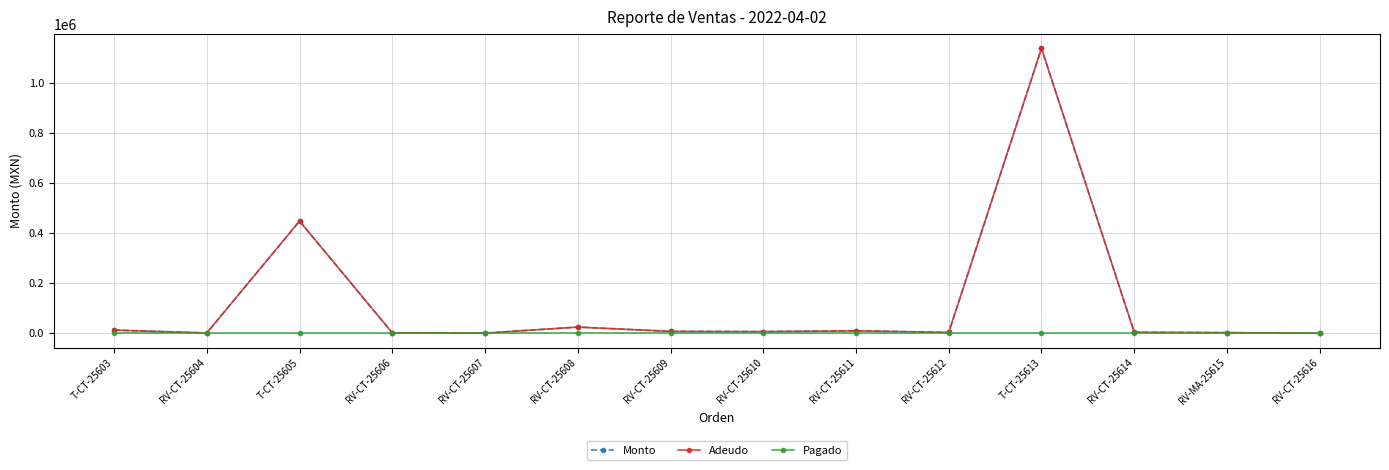

Is this an area chart (filled region under the line)?

No